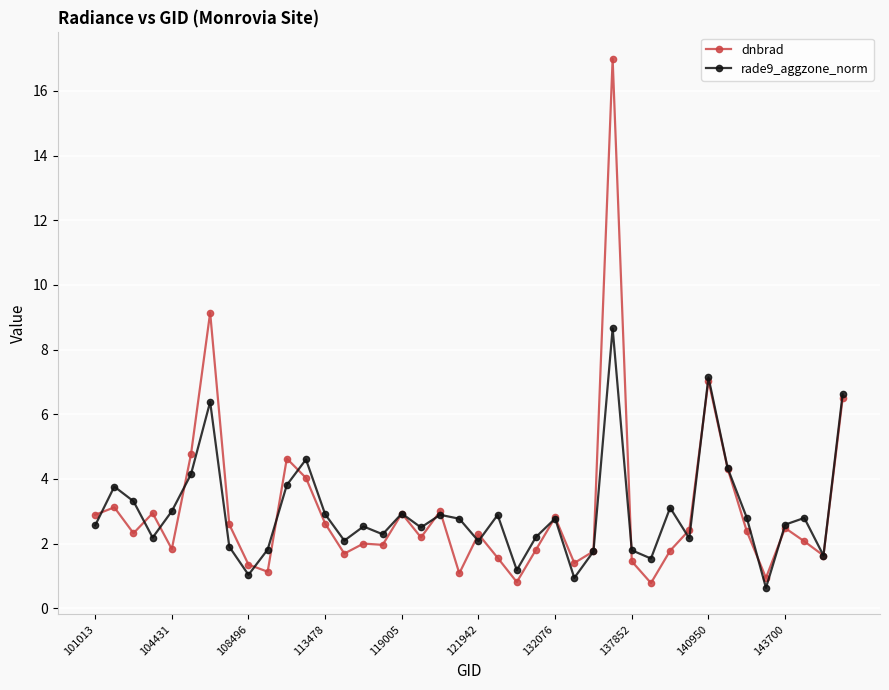

Which series has the widest spread of values?

dnbrad